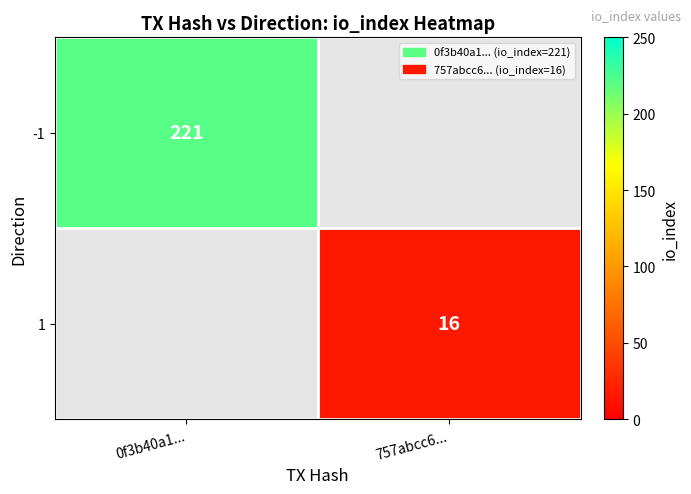

The 1 series shows 16 at 757abcc6.... True or false?

True